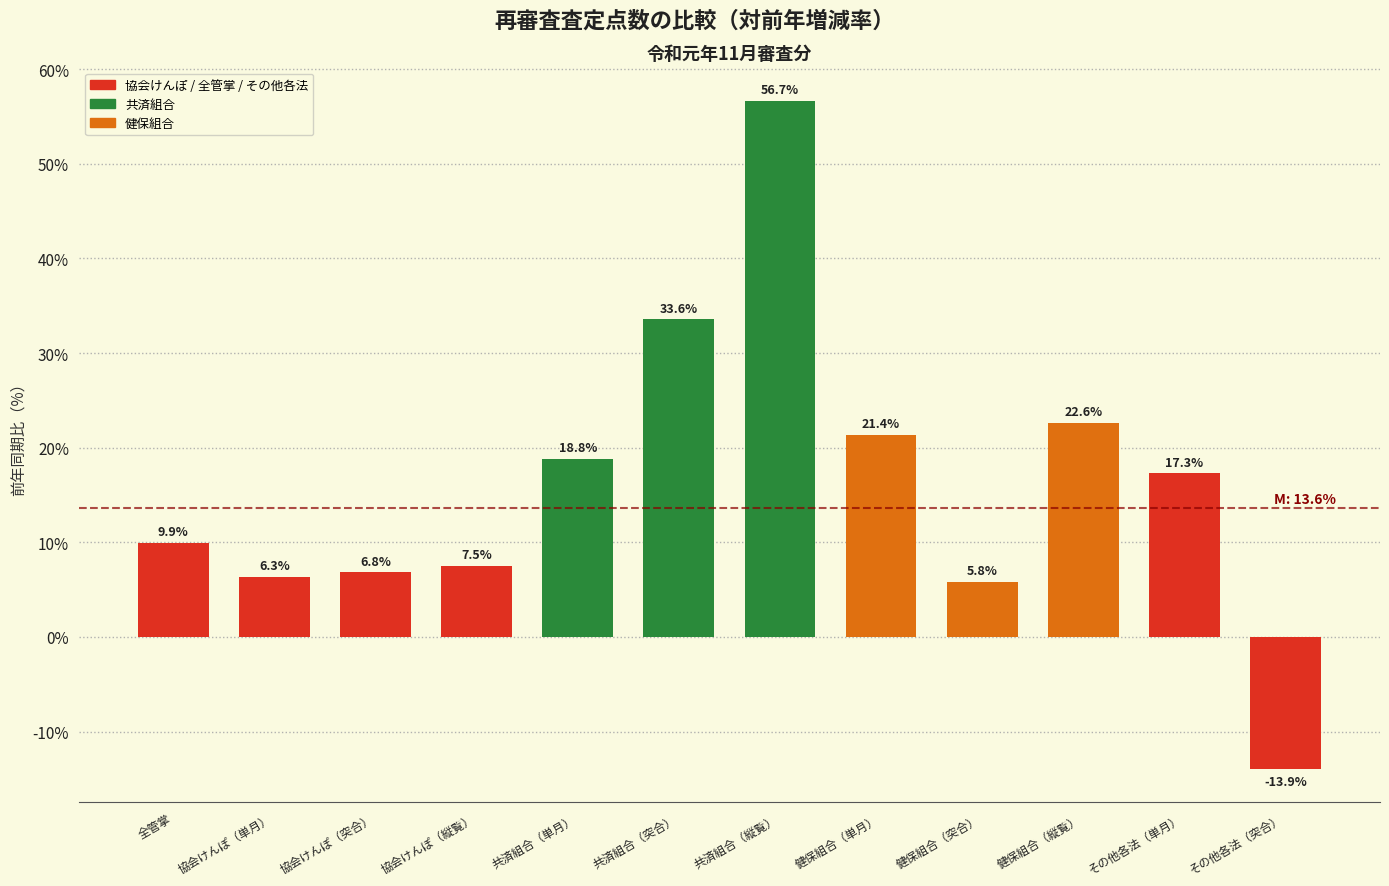

True or false: the data shows 3.5 at 健保組合（突合）.

False